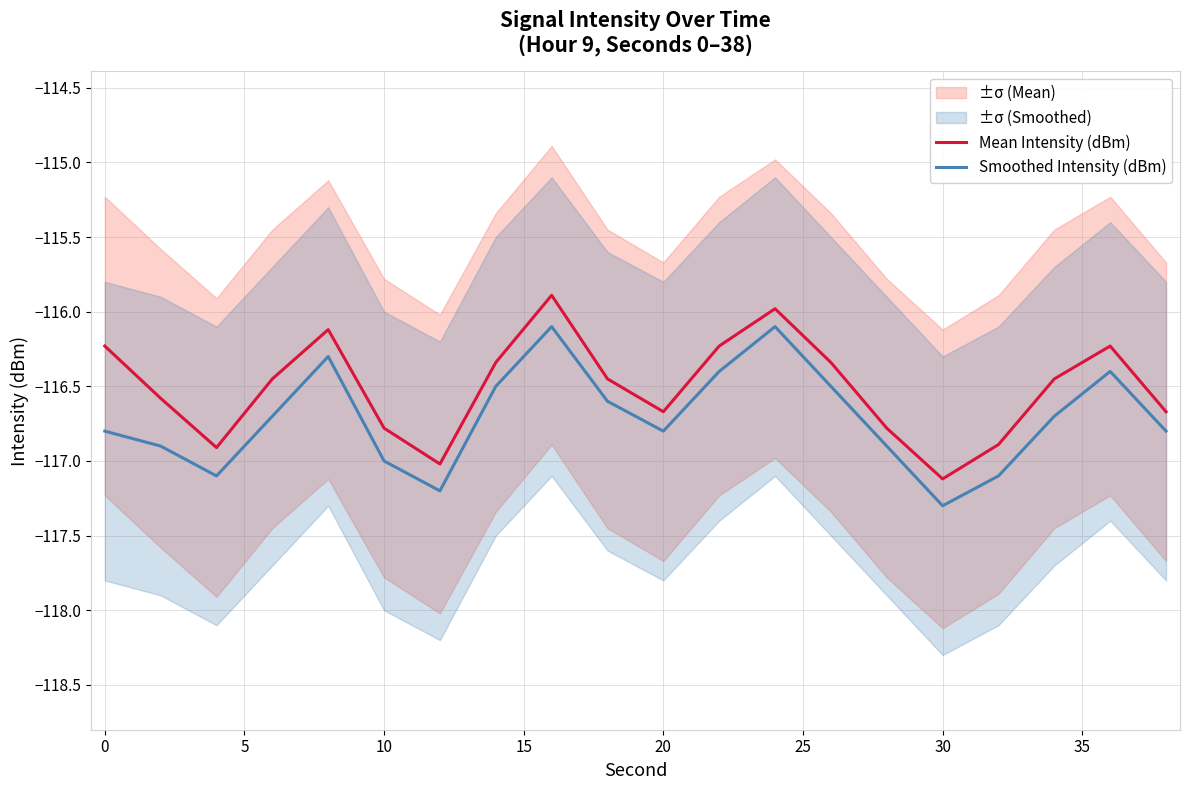

What is the difference between the maximum and second lowest values in the Mean Intensity (dBm) series?

1.1